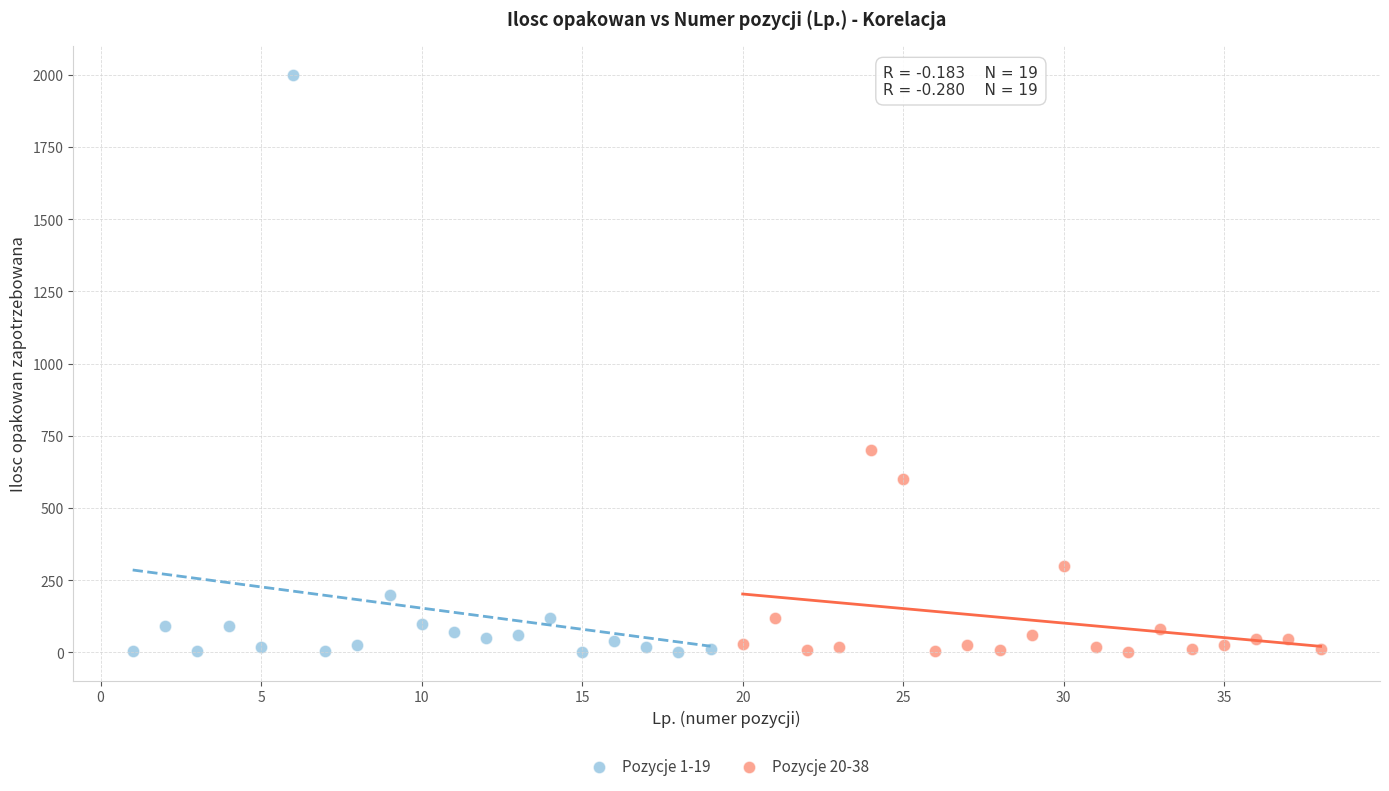

Which series reaches the maximum Y coordinate?

Pozycje 1-19